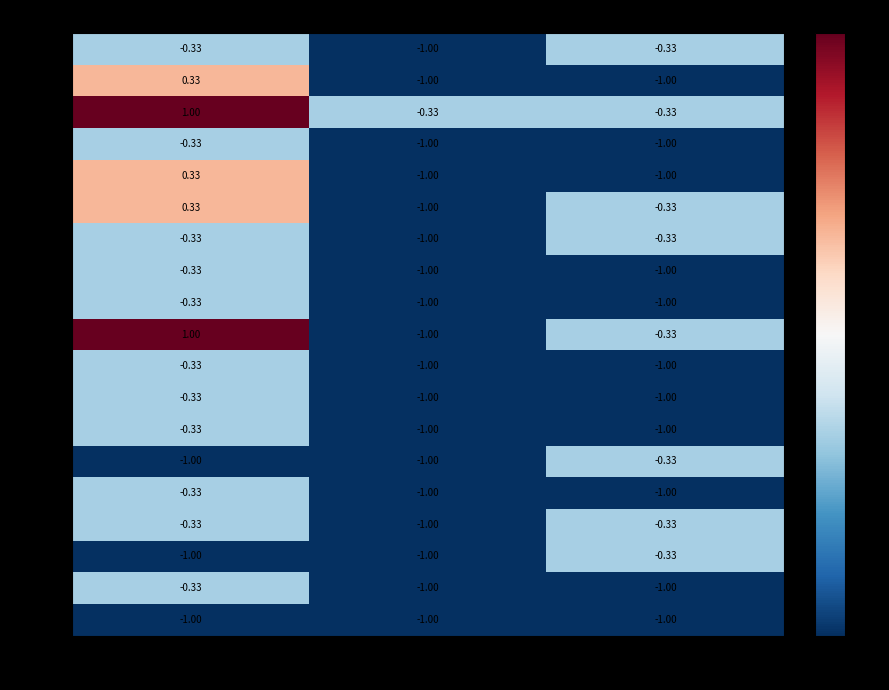

Which category has the highest value in the 00020 series?

NN